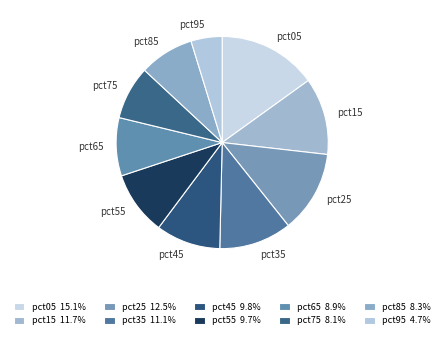

Do pct75 and pct05 together represent more than half of the pie?

No